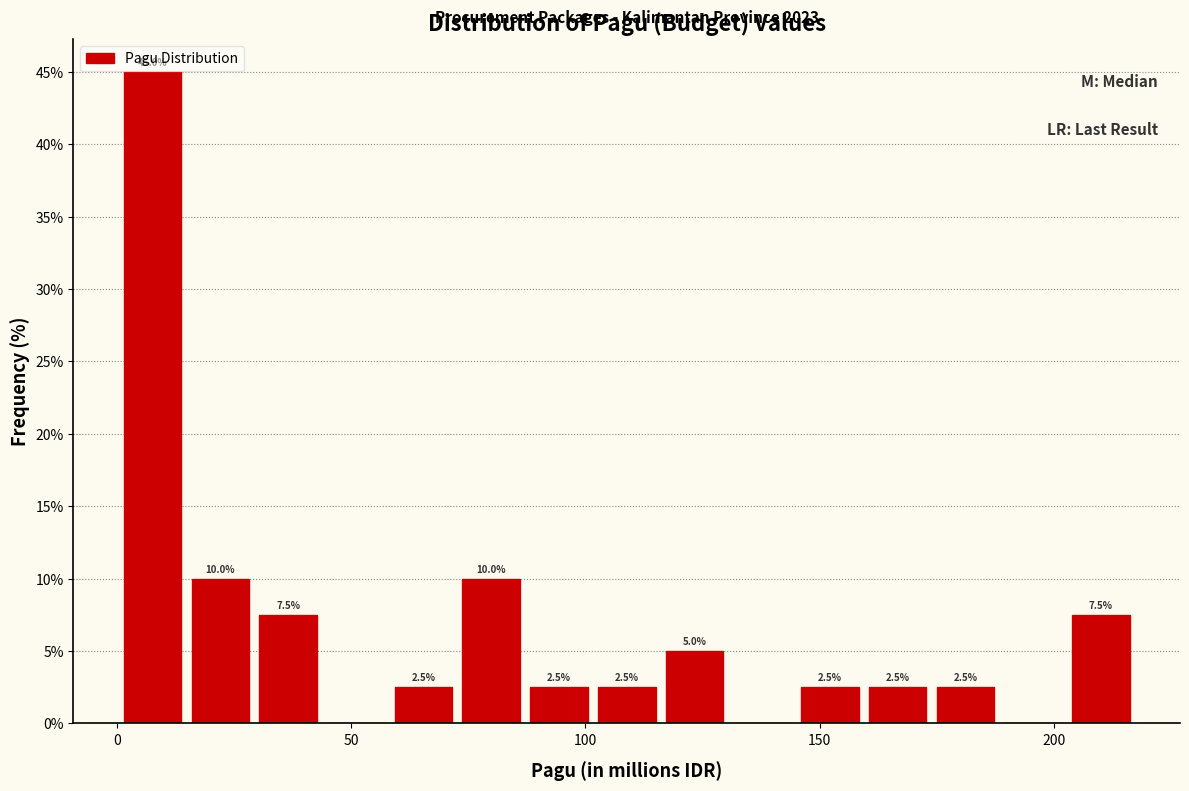

Read against the x-axis, roughly where is the centre of the tallest bar?

10